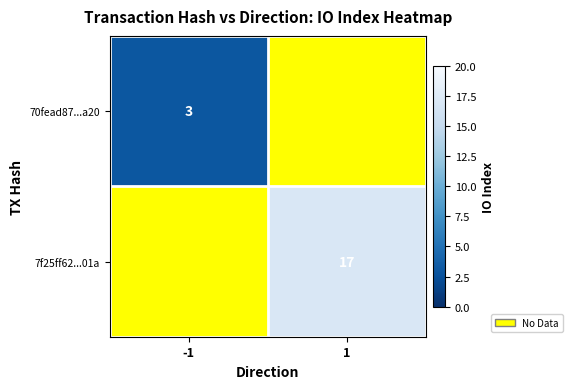

At how many categories does at least one series exceed 6?

1